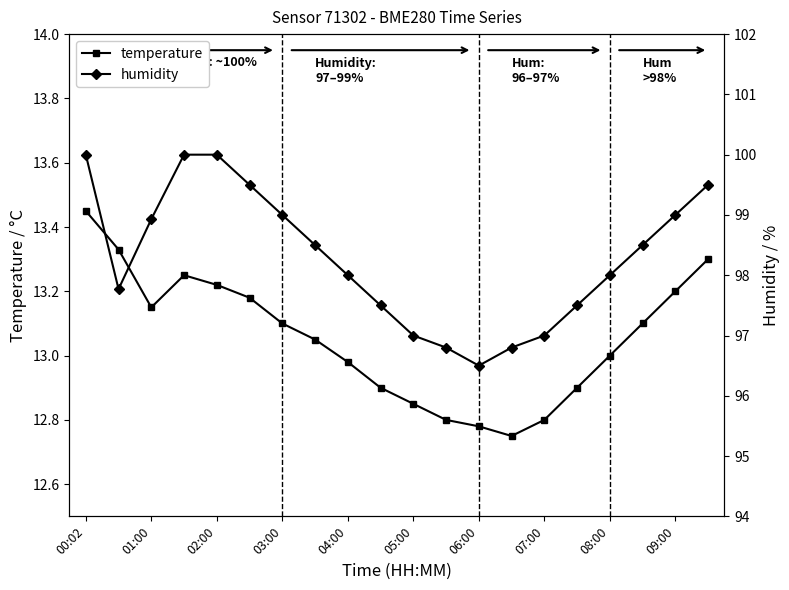

The value of temperature at 03:00 is 20.7. True or false?

False